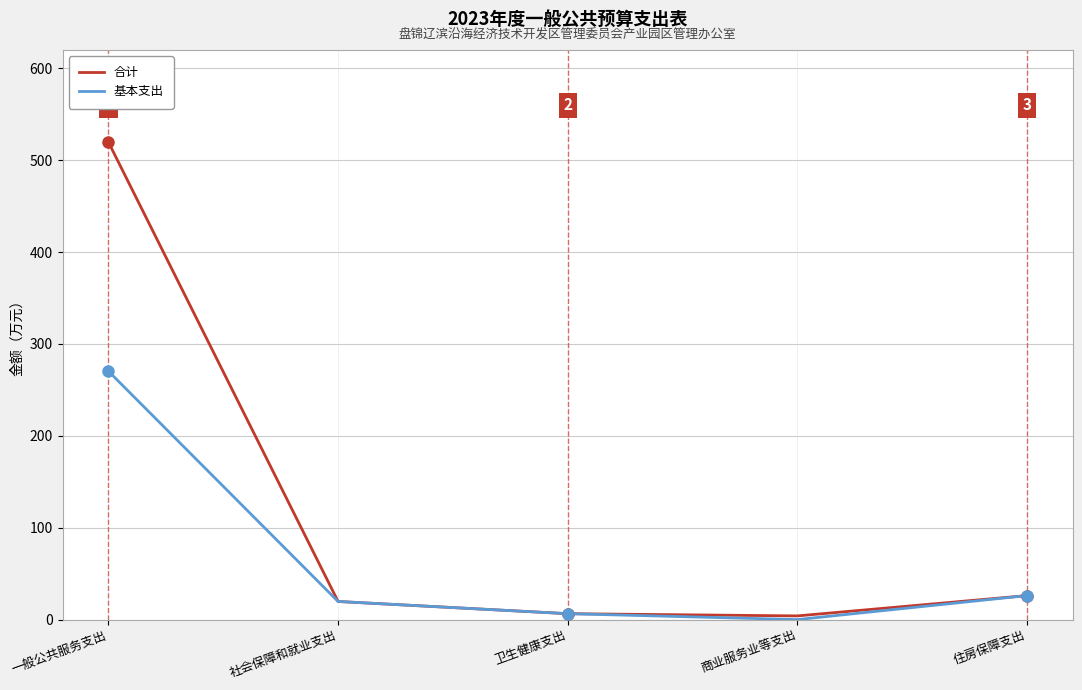

What is the maximum value shown in the chart?

519.7